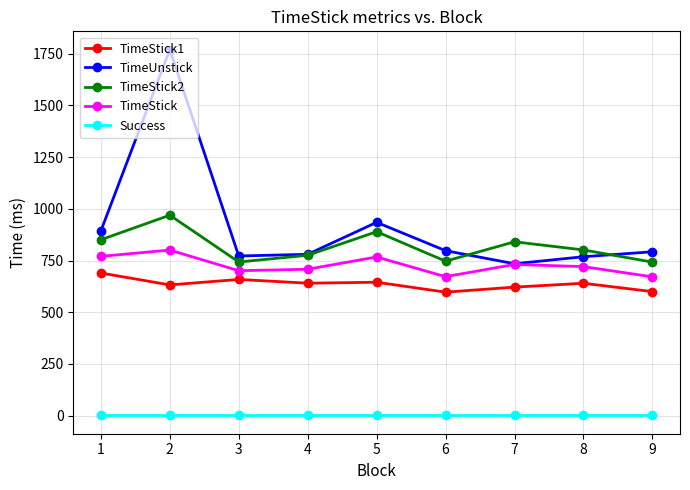

True or false: TimeStick and Success intersect in this chart.

False